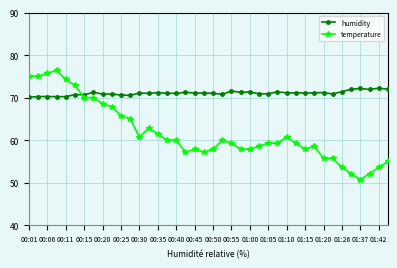

What is the maximum value shown in the chart?

76.4